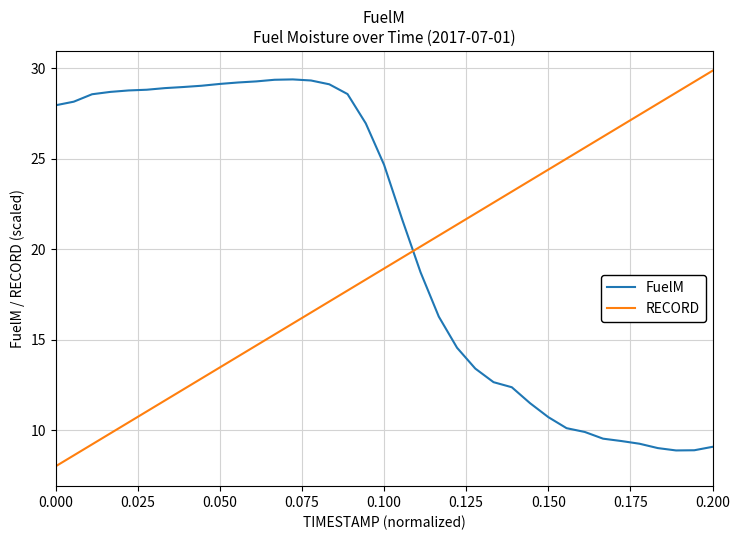

True or false: RECORD and FuelM cross at least once.

True